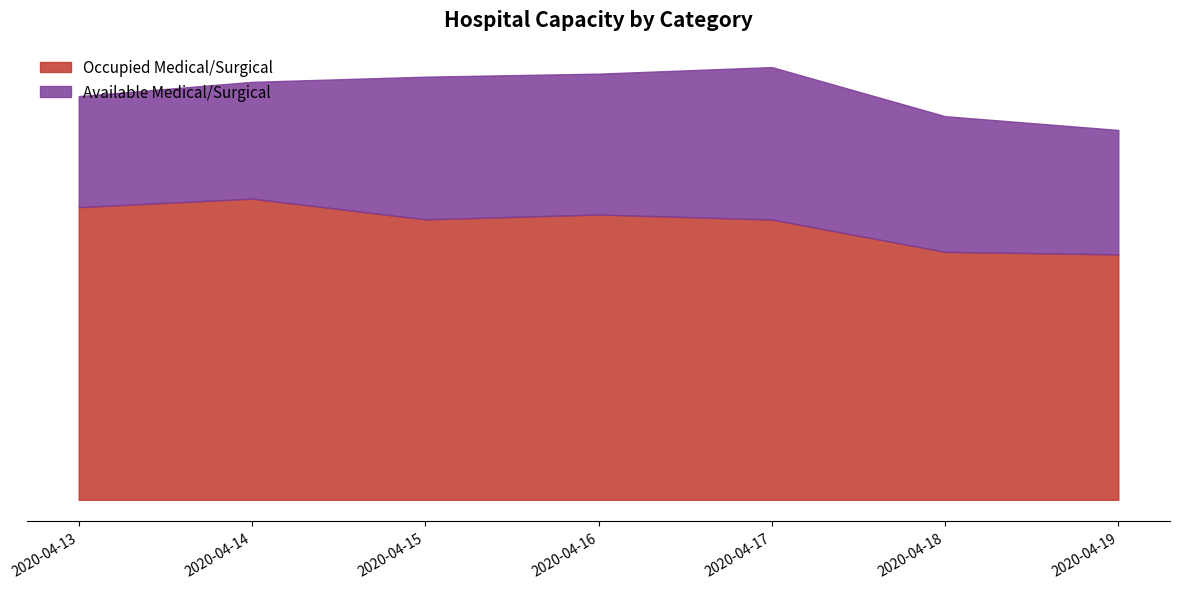

What is the spread (max minus min) of values at 2020-04-15?

1426